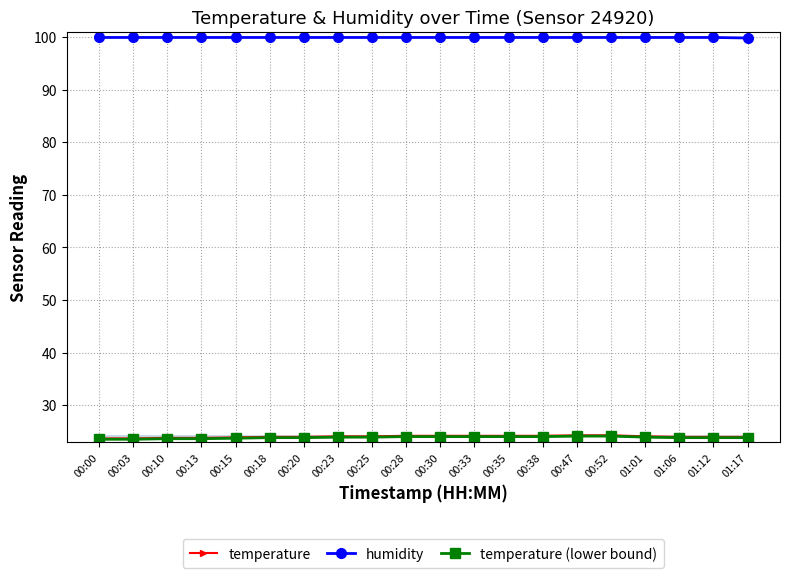

List the series in order of their peak value, lowest first.

temperature (lower bound), temperature, humidity